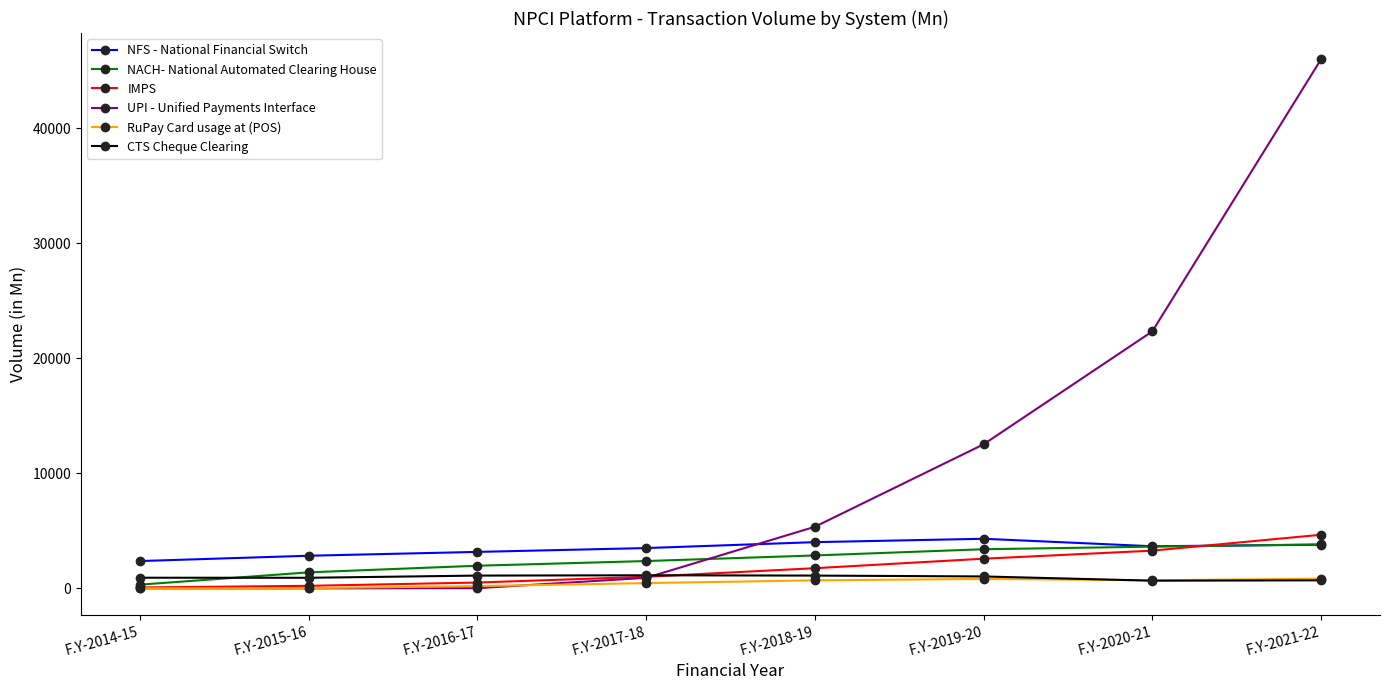

What is the sum of all CTS Cheque Clearing values?

7610.2